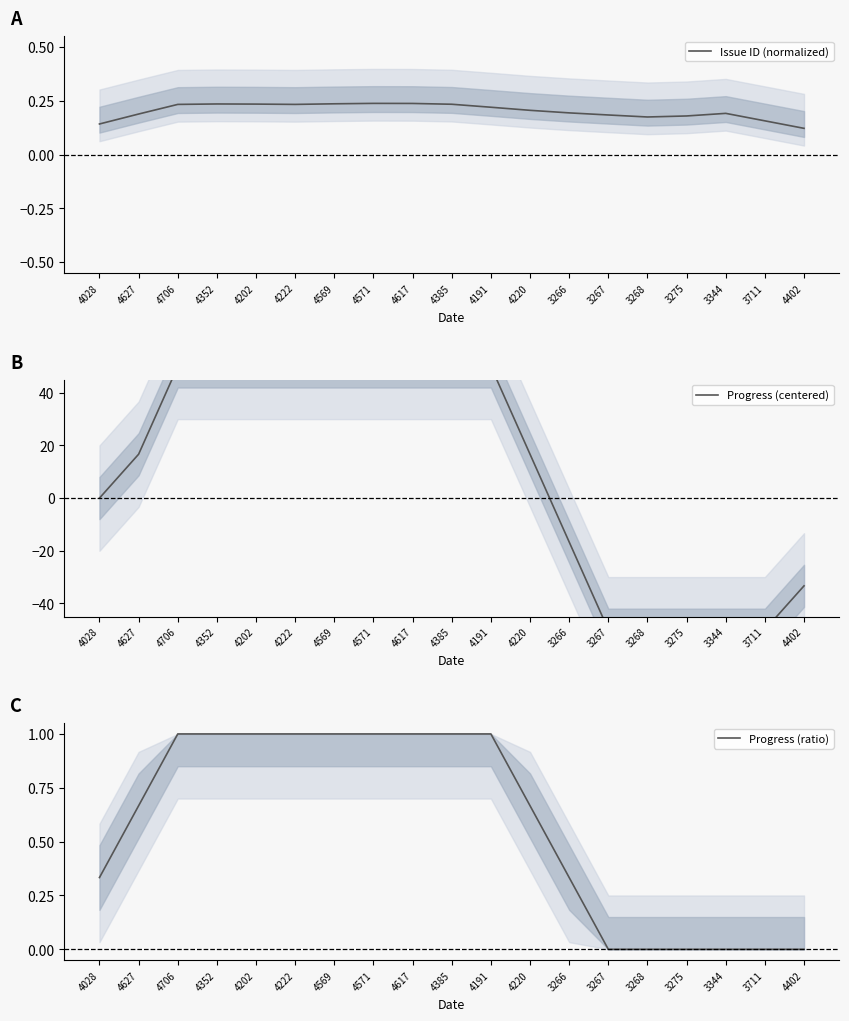

Which series changed the most between 4706 and 4569?

Issue ID (normalized)